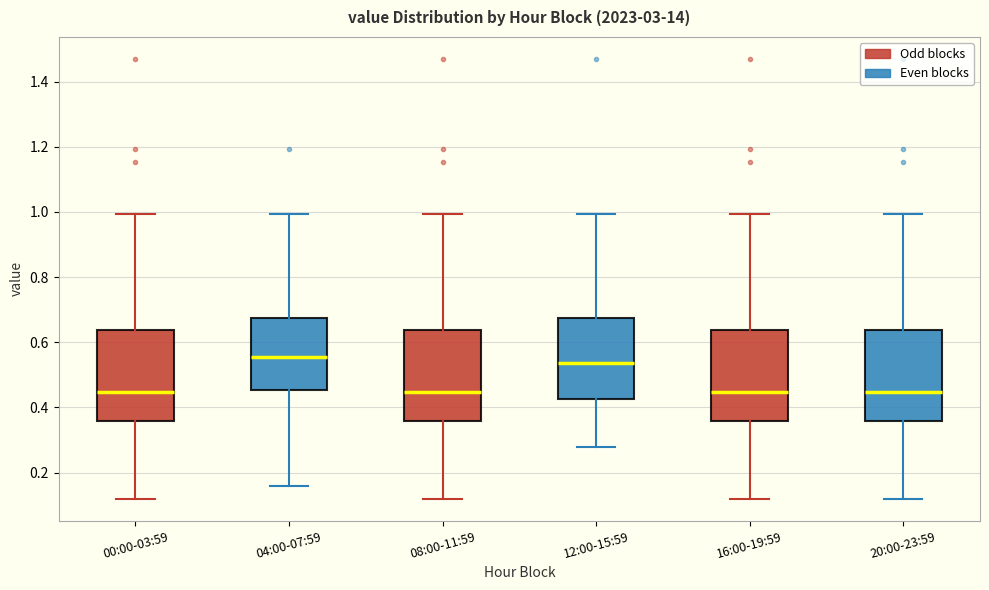

Reading left to right, read every box against the y-axis: the position of its median line, the range the box covers, and the ends of its whiskers. The values are not printed on the chart, so give them approximately, as read against the axis.

00:00-03:59: median 0.44, box 0.36 to 0.64, whiskers 0.12 to 1.00
04:00-07:59: median 0.56, box 0.46 to 0.68, whiskers 0.16 to 1.00
08:00-11:59: median 0.44, box 0.36 to 0.64, whiskers 0.12 to 1.00
12:00-15:59: median 0.54, box 0.42 to 0.68, whiskers 0.28 to 1.00
16:00-19:59: median 0.44, box 0.36 to 0.64, whiskers 0.12 to 1.00
20:00-23:59: median 0.44, box 0.36 to 0.64, whiskers 0.12 to 1.00